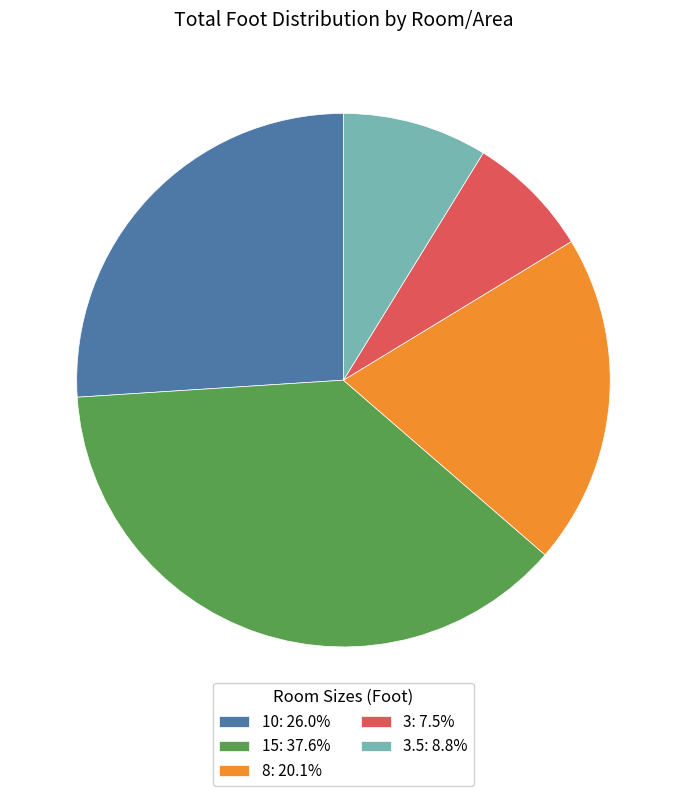

Combined, do 3.5: 8.8% and 10: 26.0% account for over 50%?

No